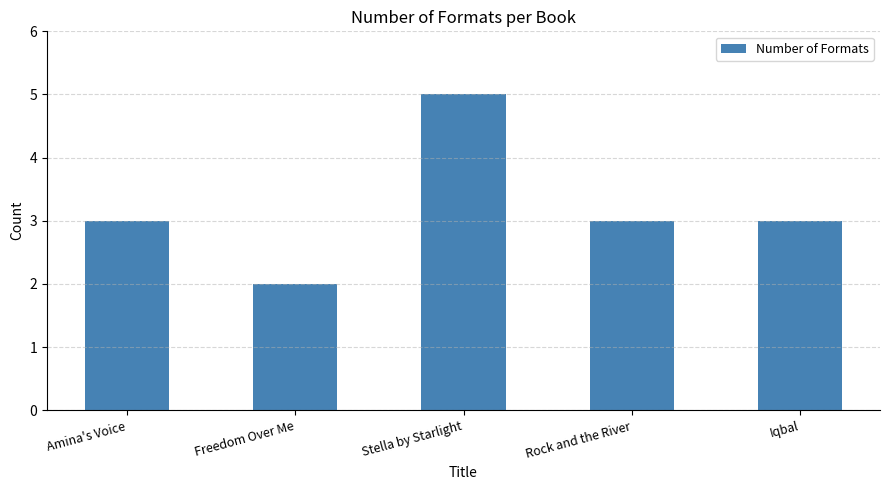

What is the approximate value at Stella by Starlight?

5